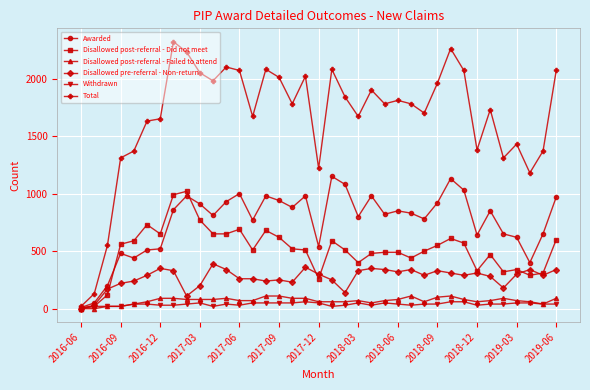

What is the greatest value displayed?

2320